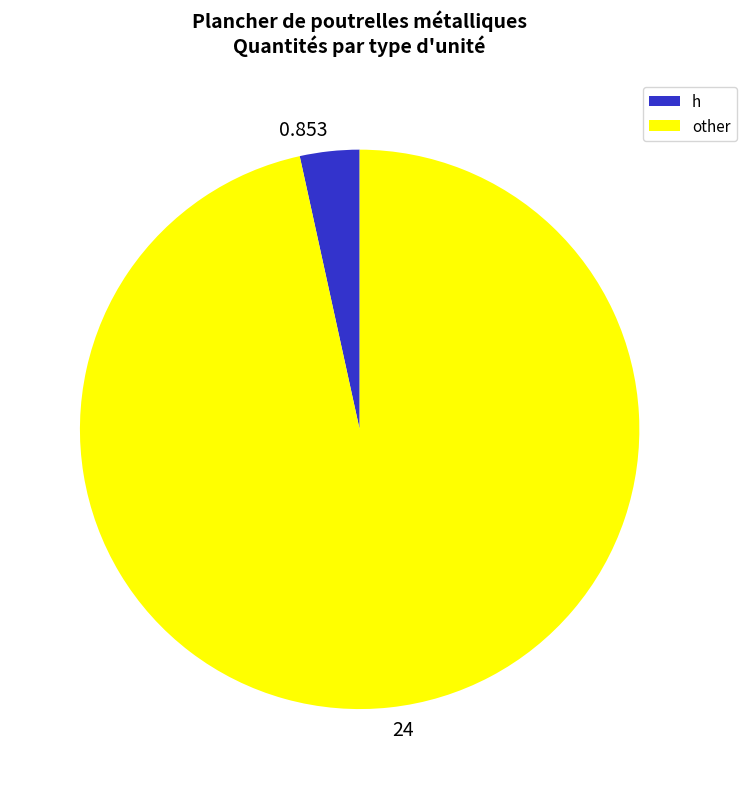

Combined, do 24 and 0.853 account for over 50%?

Yes